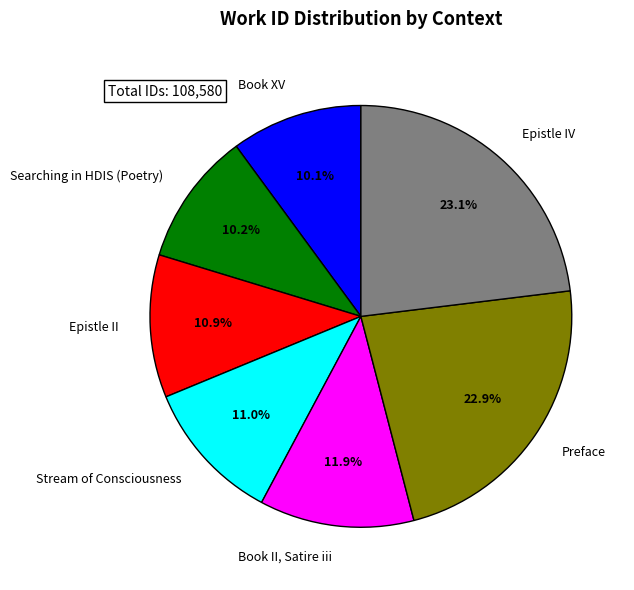

To the nearest percent, what percentage of the pie is Epistle IV?

23%